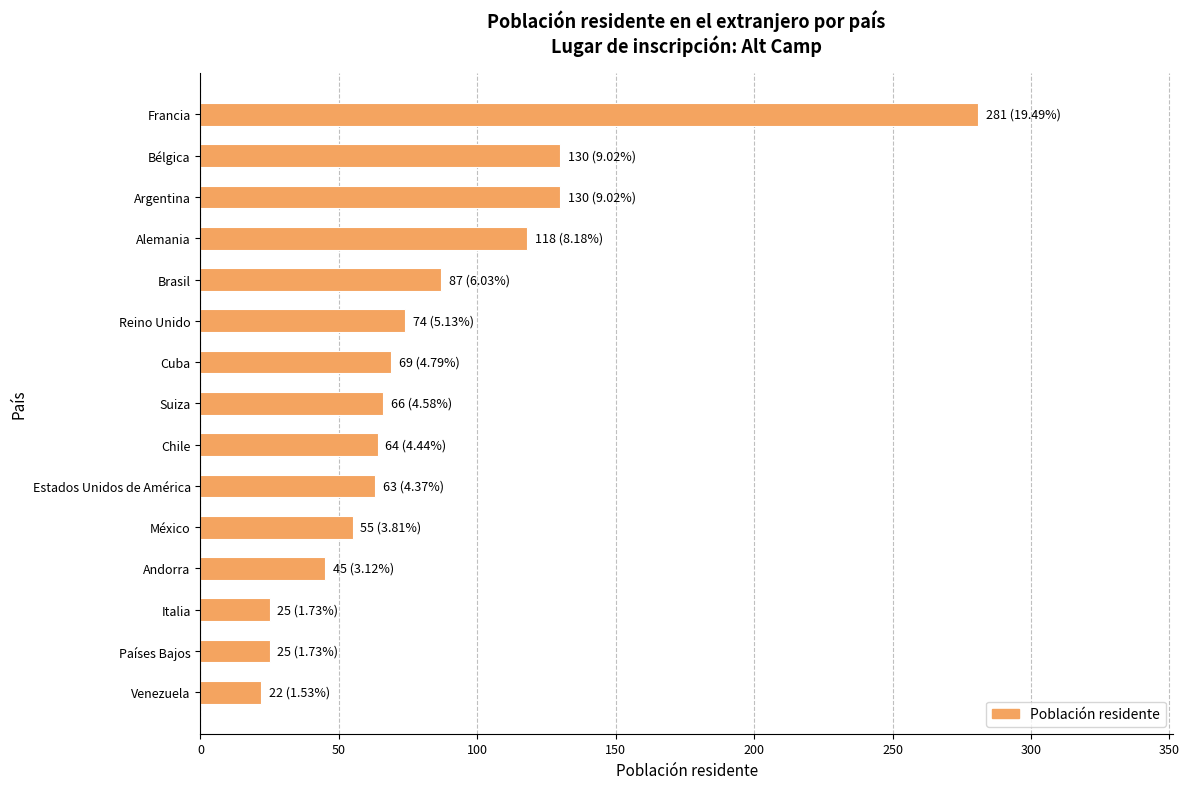

What is the change in value from Reino Unido to Italia?

-49